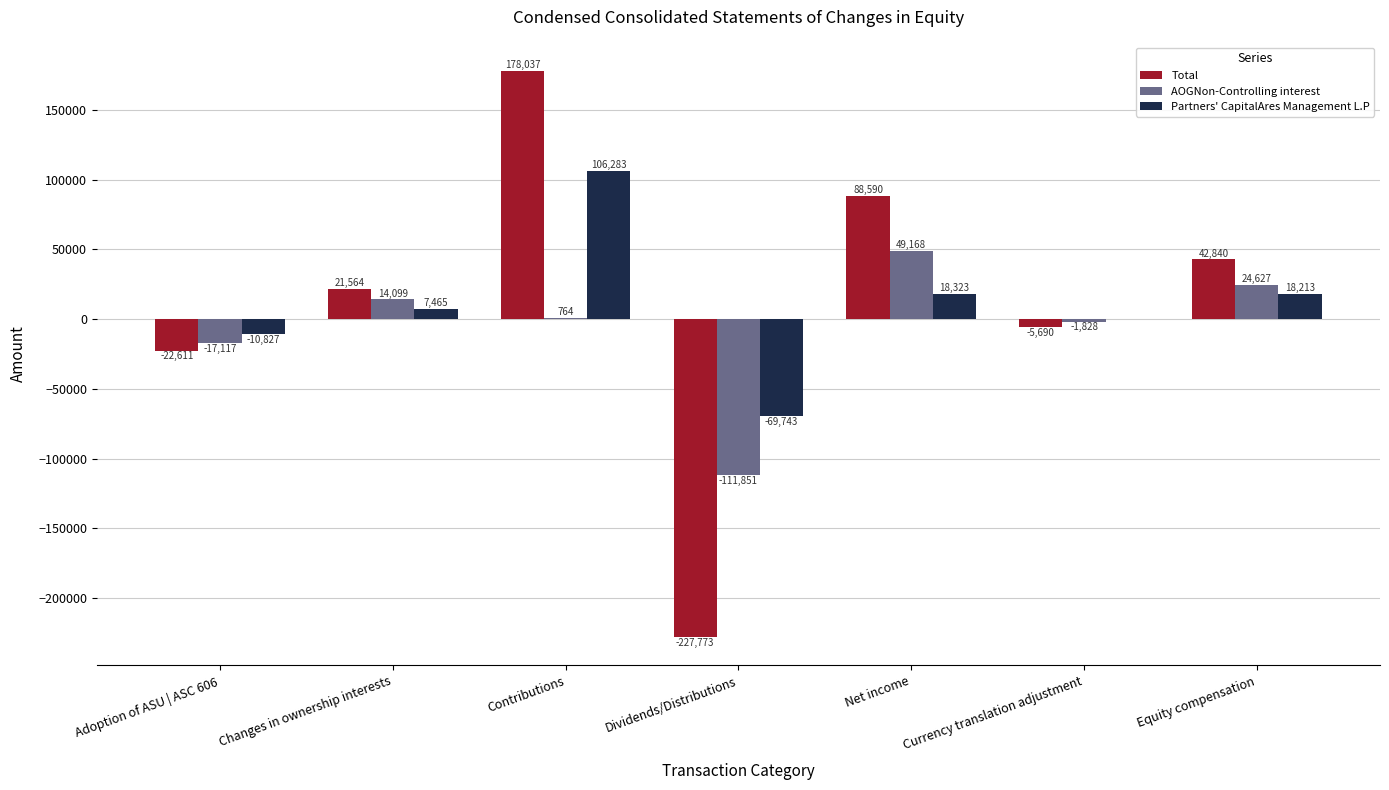

What is the approximate value of AOGNon-Controlling interest at Dividends/Distributions, to the nearest 100?

-111900